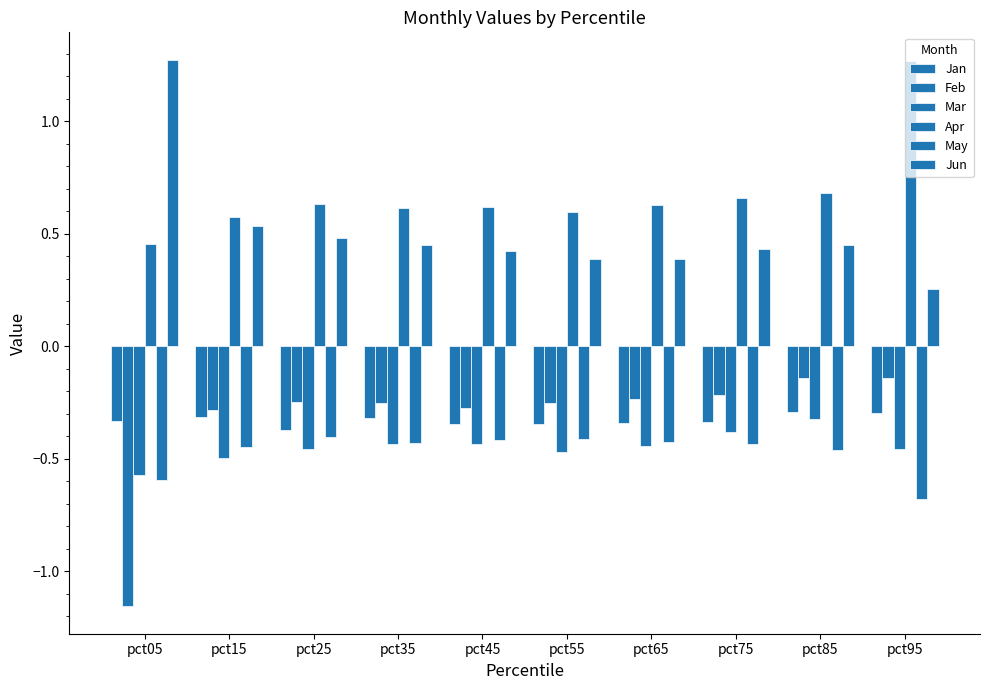

The value of Apr at pct55 is 0.6. True or false?

True